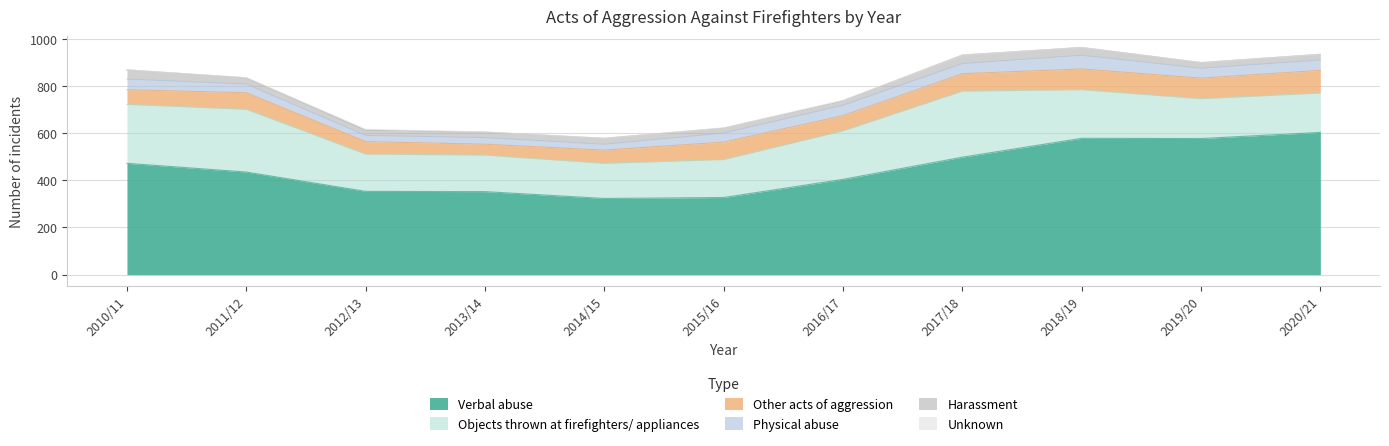

Where is the first local minimum for Physical abuse?

2012/13